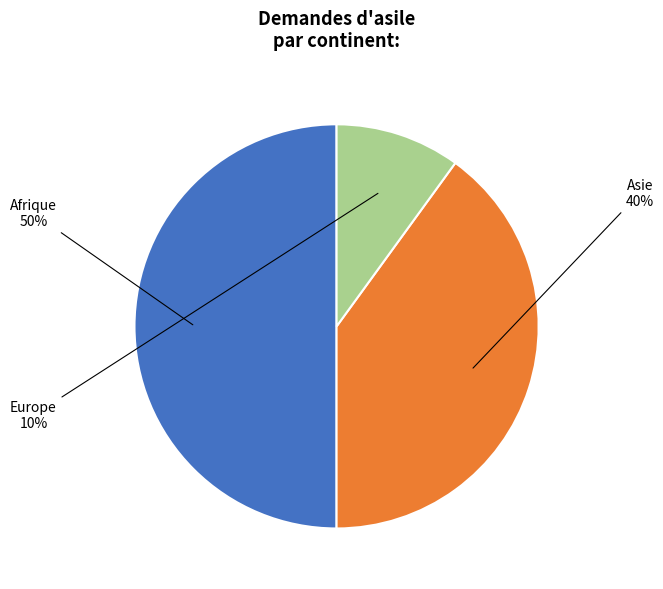

Count the number of slices in the pie.

3